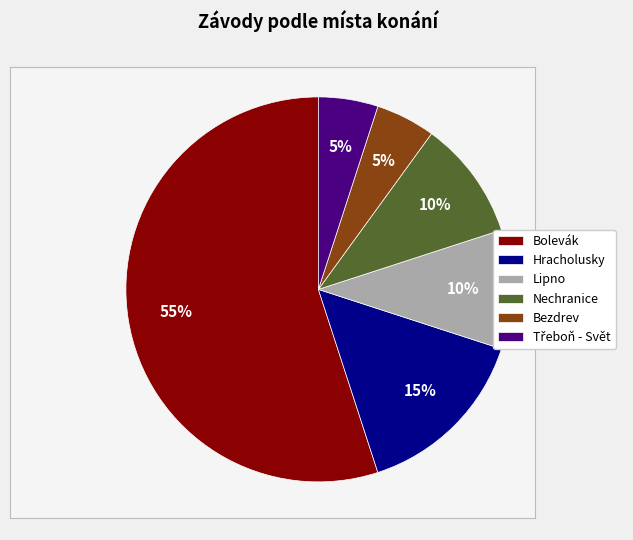

Do Hracholusky and Bezdrev together represent more than half of the pie?

No